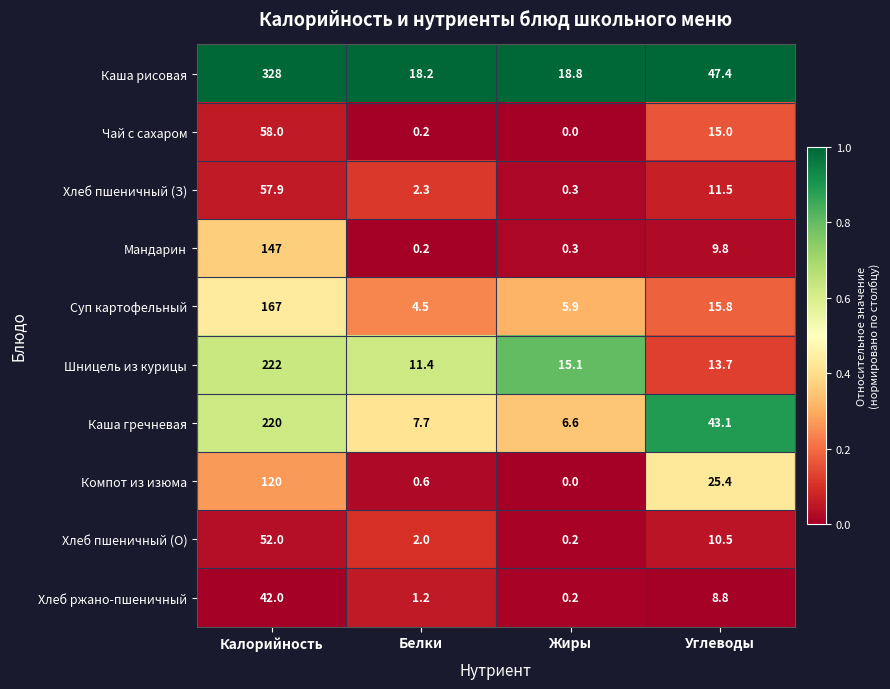

What is the maximum value shown in the chart?

328.0